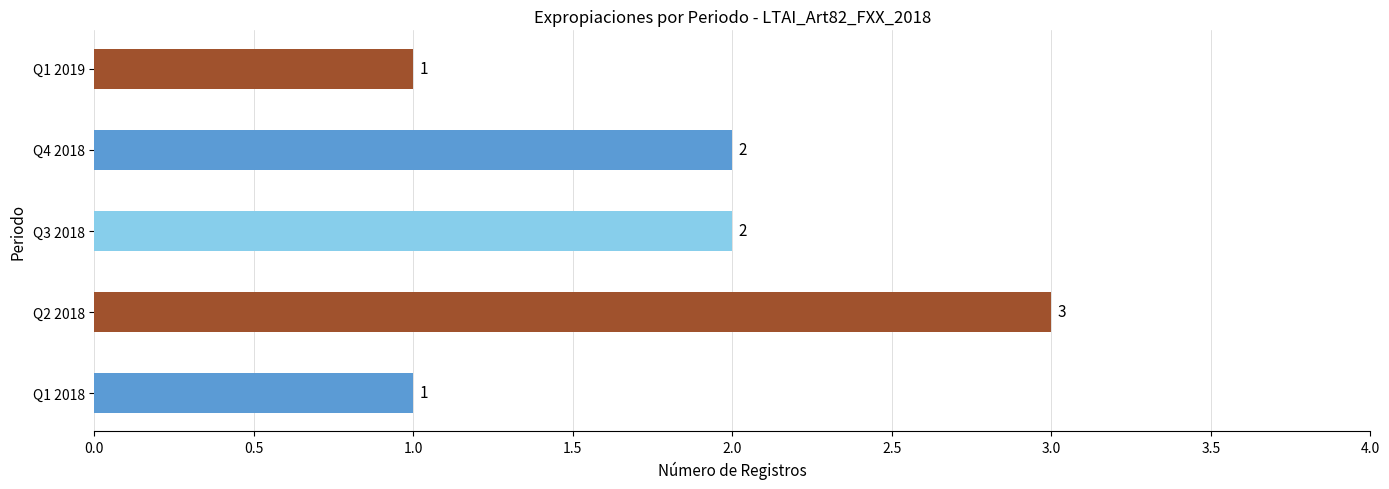

How many data points does each series have?

5